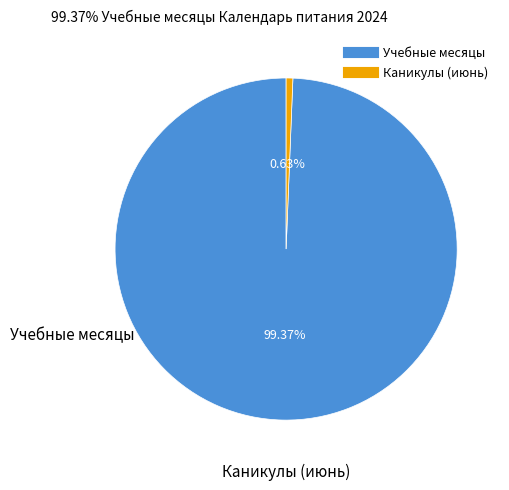

Count the number of slices in the pie.

2